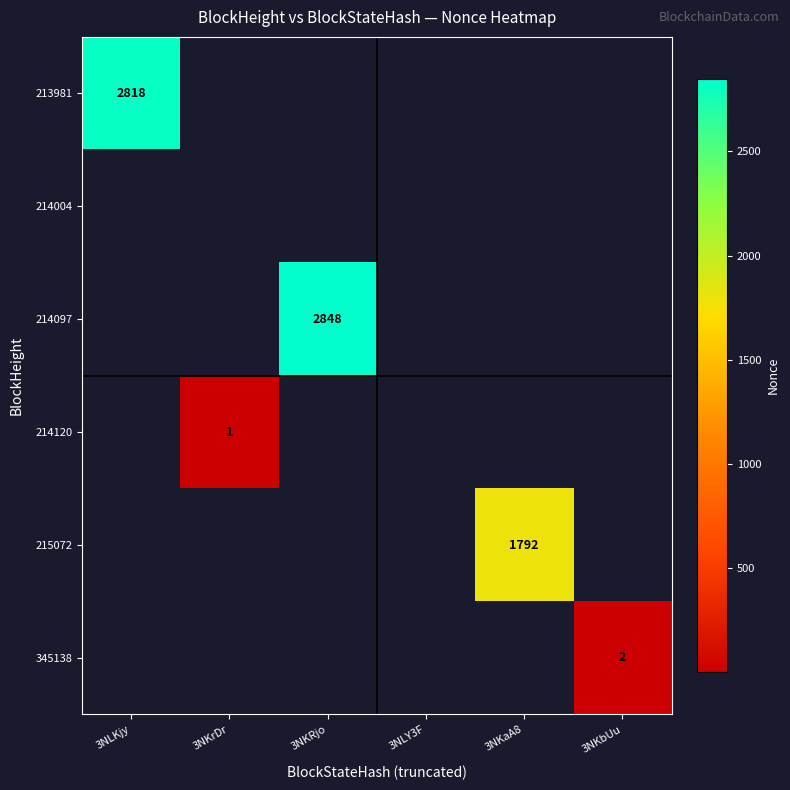

The 345138 series shows 2 at 3NKbUu. True or false?

True